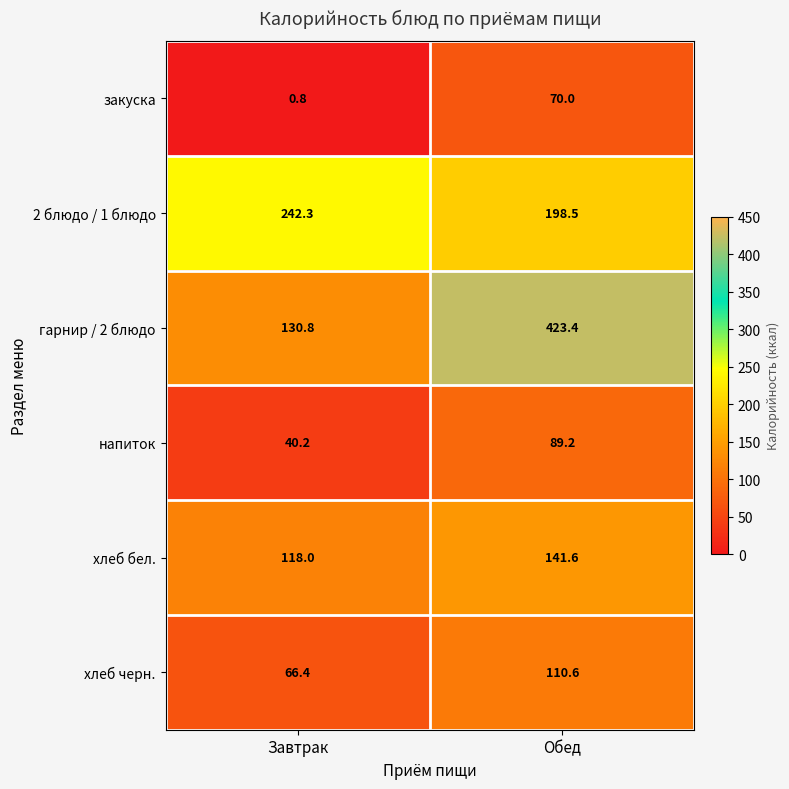

List the series in order of their peak value, highest first.

гарнир / 2 блюдо, 2 блюдо / 1 блюдо, хлеб бел., хлеб черн., напиток, закуска